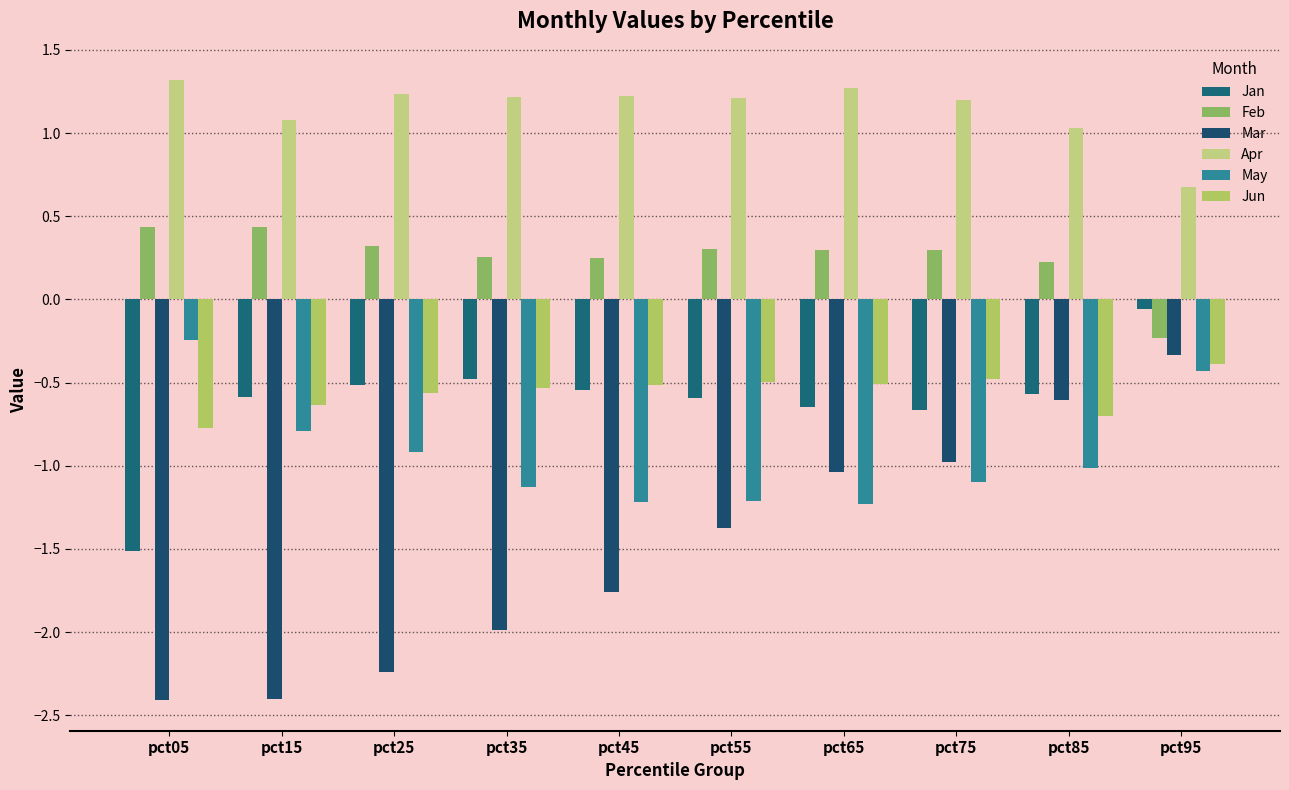

At how many categories does at least one series exceed 0?

10